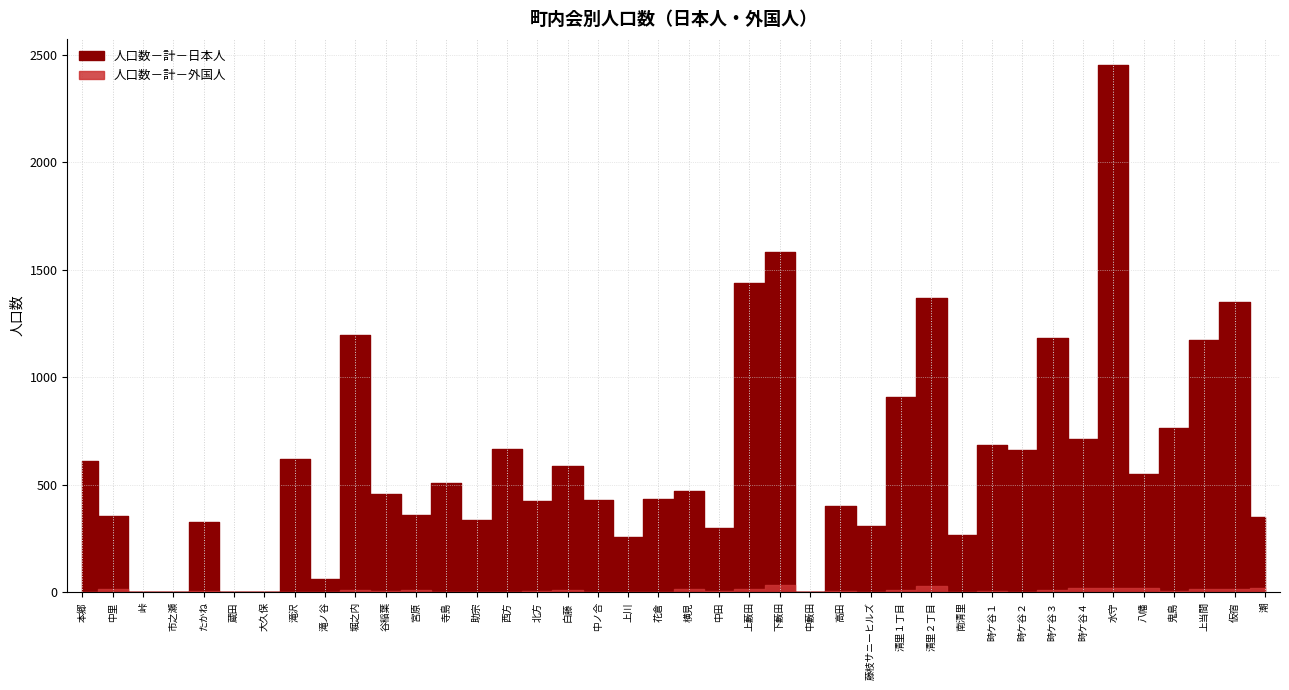

Is this an area chart (filled region under the line)?

No